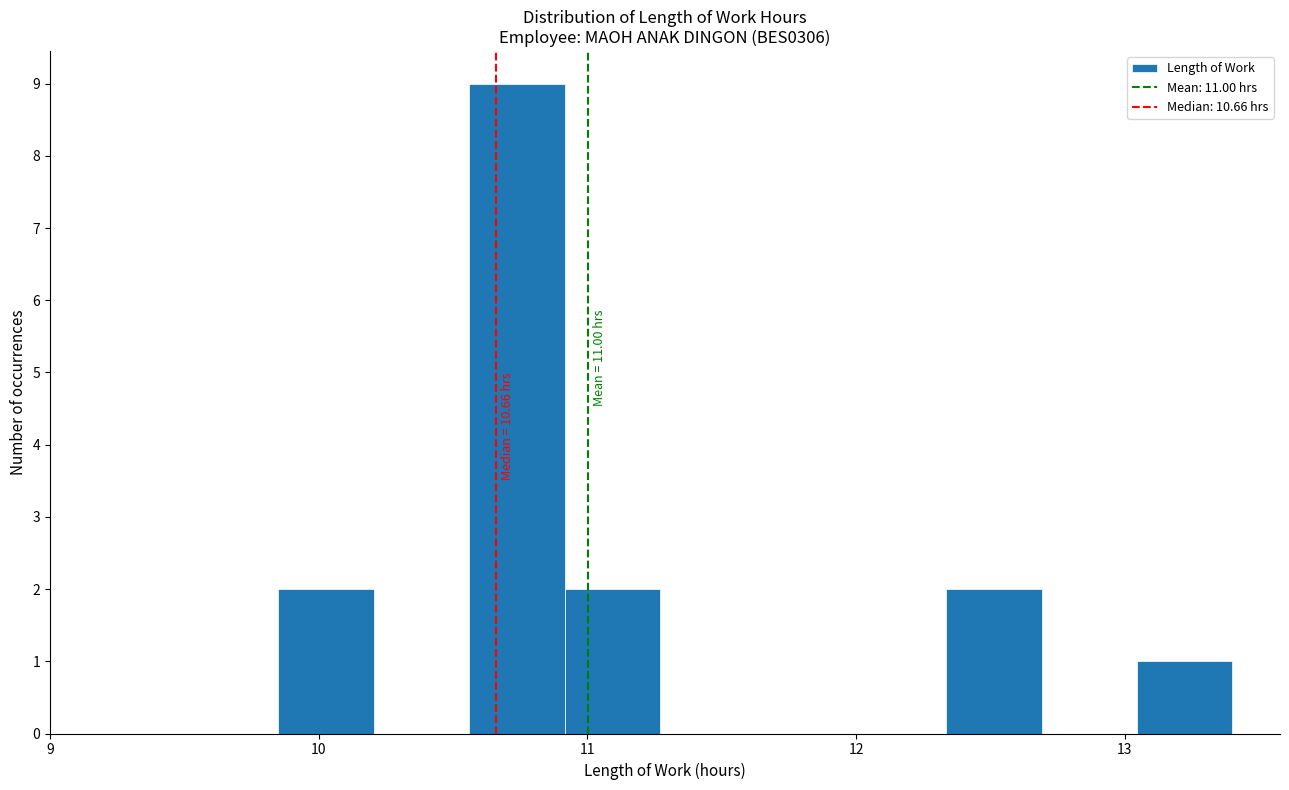

Around what value on the x-axis is the tallest bar? Give the approximate position of its centre, as read against the axis.

10.7